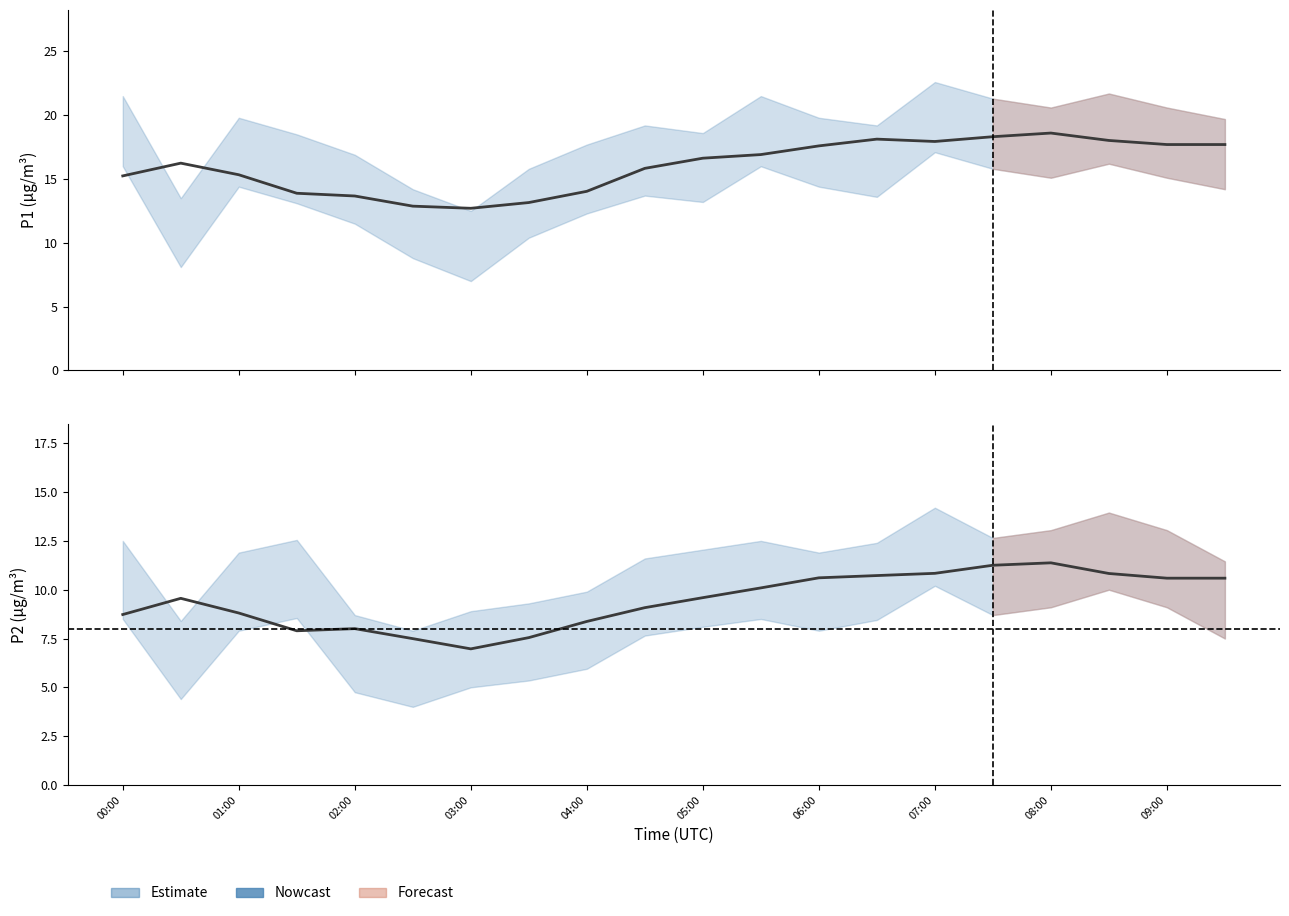

Rank the series at 06:00 from highest to lowest value.

P1 (estimate), P2 (estimate)